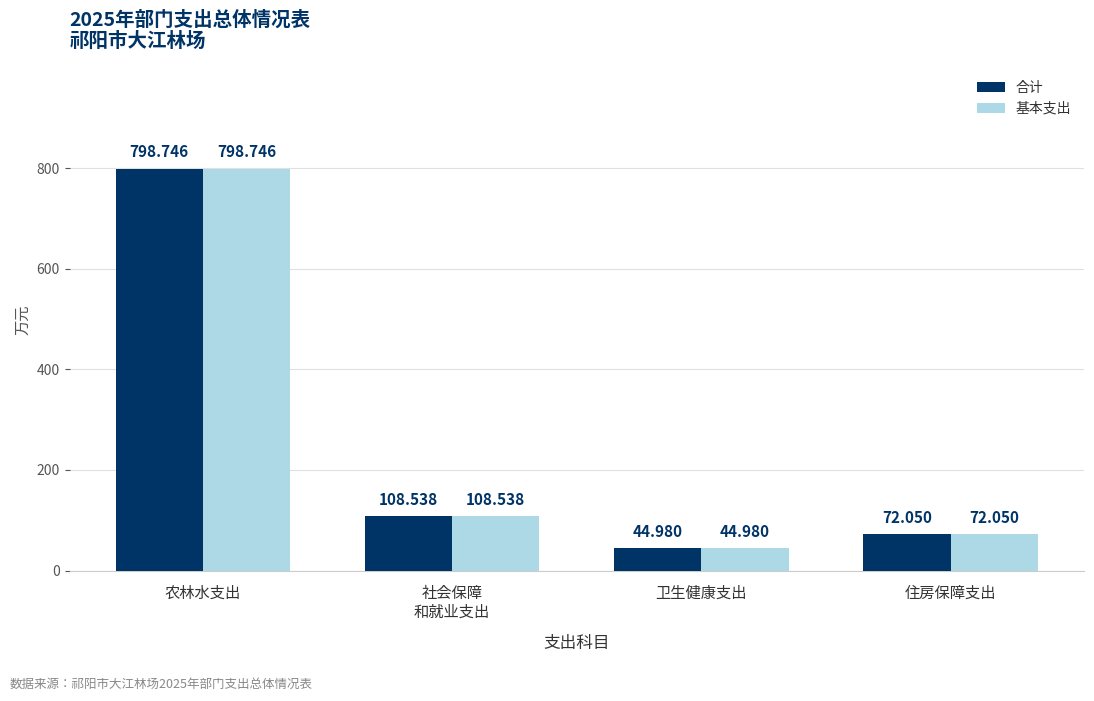

How many data points in 合计 are above 108?

2